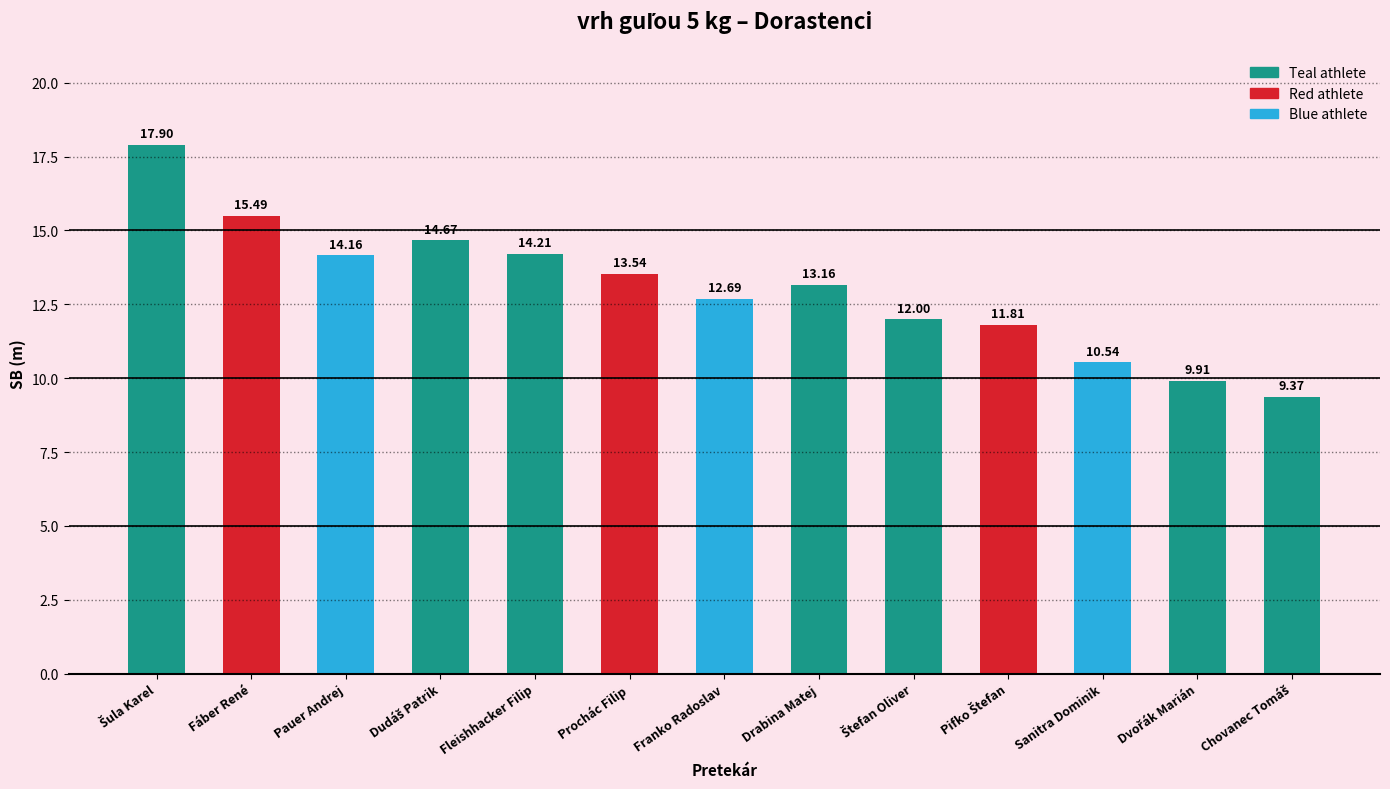

Reading left to right, what are all the values shown in this chart?

17.9	15.5	14.2	14.7	14.2	13.5	12.7	13.2	12.0	11.8	10.5	9.9	9.4